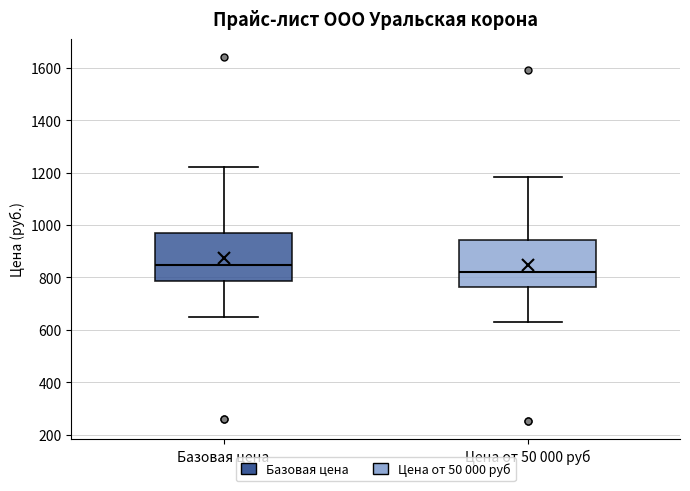

Which box has the lowest median line?

Цена от 50 000 руб